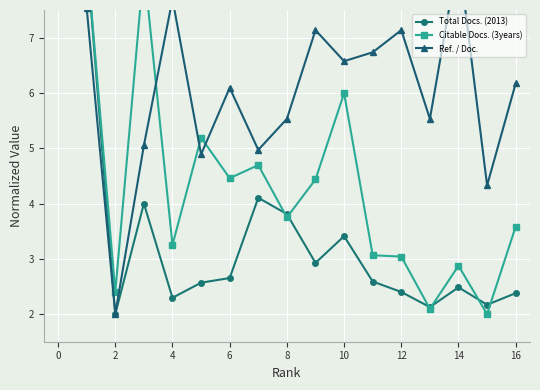

How many data points in Ref. / Doc. are above 6?

9